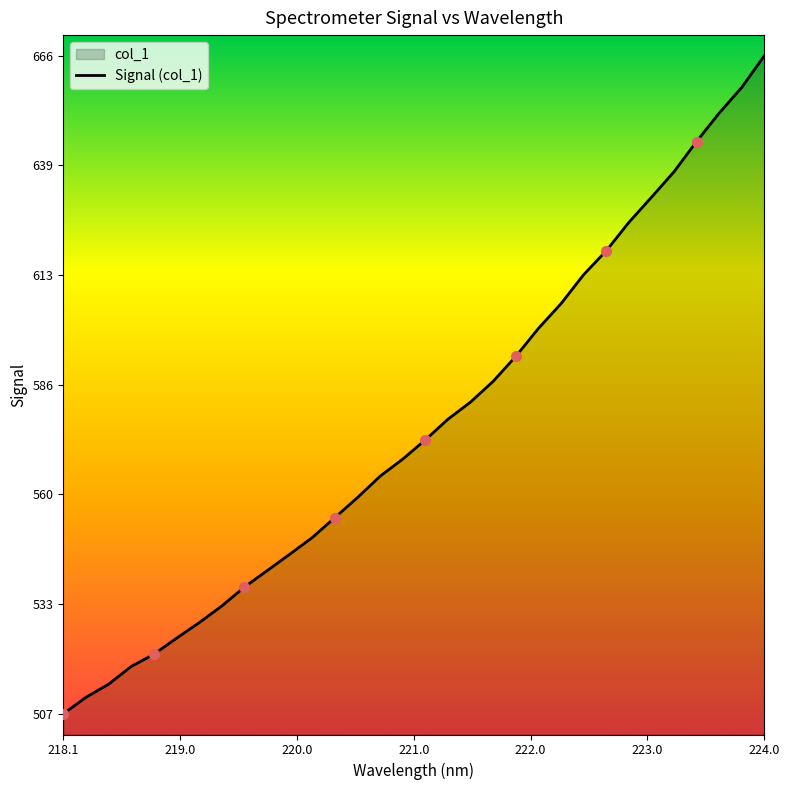

Which label corresponds to the smallest value in the chart?

218.1